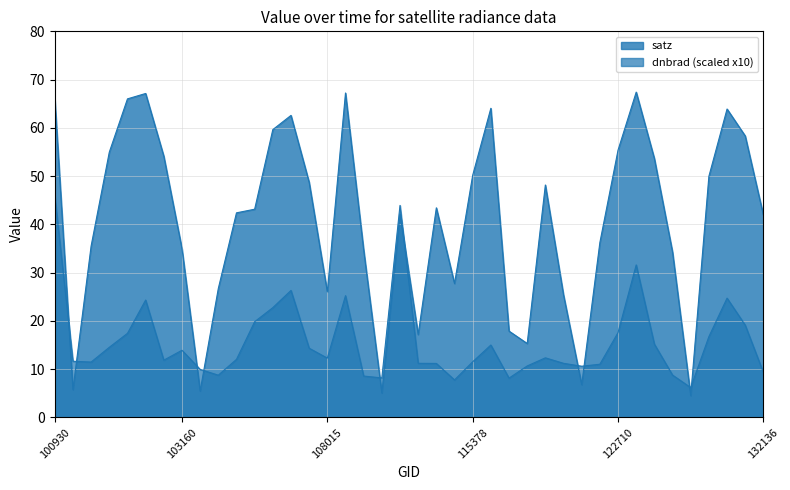

The value at 121308 is 17.1. True or false?

False